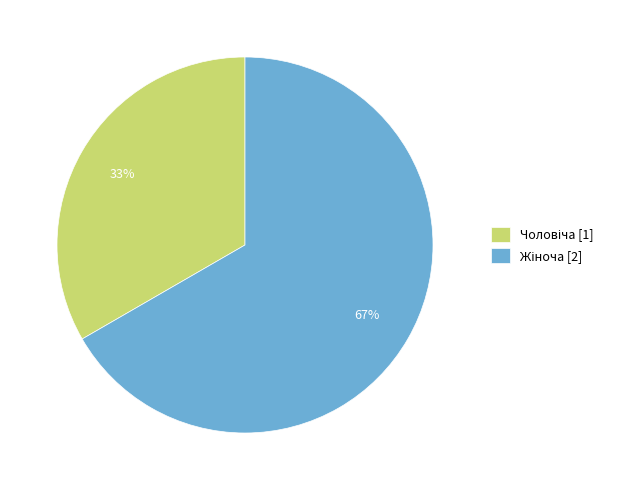

Count the number of slices in the pie.

2